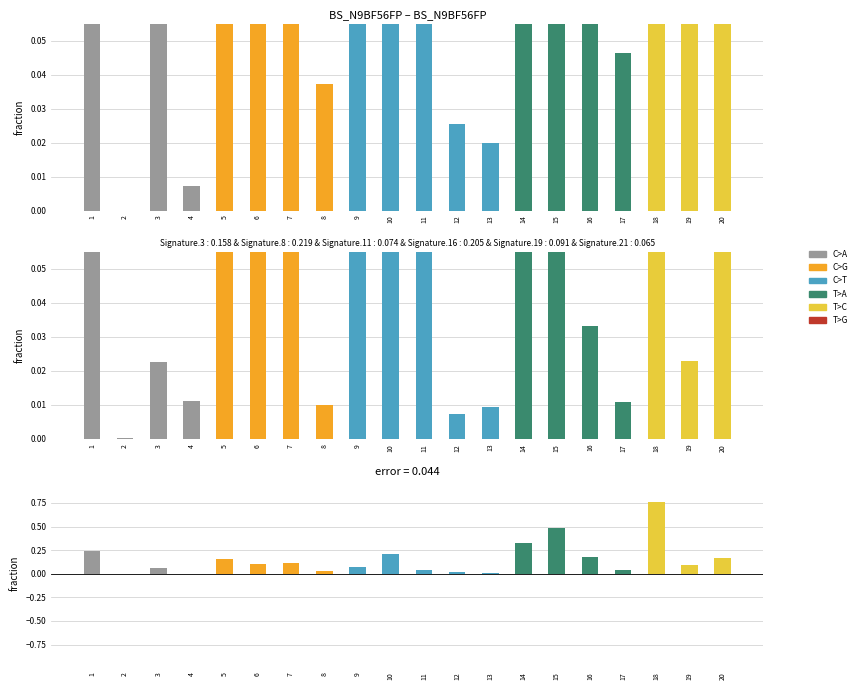

What is the difference between the second highest and minimum values in the Difference series?

0.5